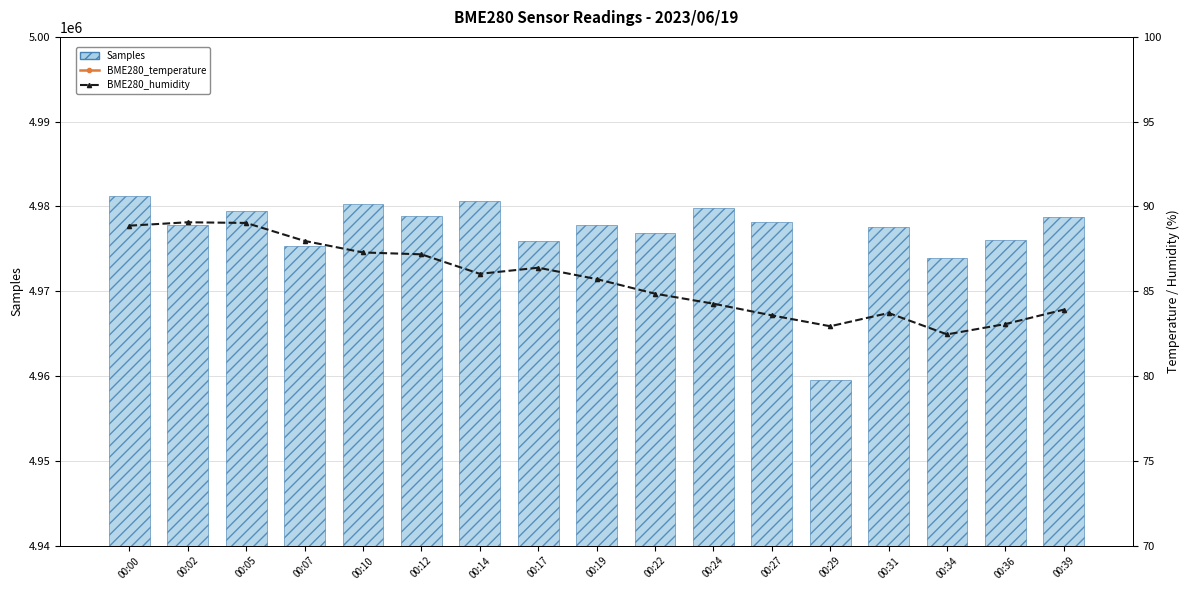

The value of Samples at 00:14 is 6490911.8. True or false?

False